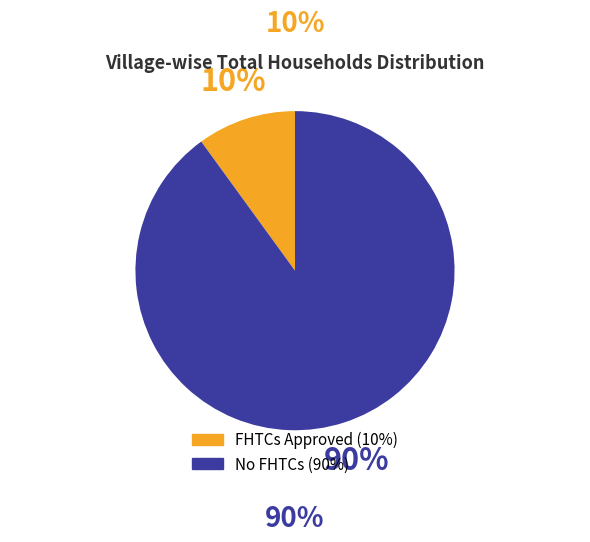

Count the number of slices in the pie.

2